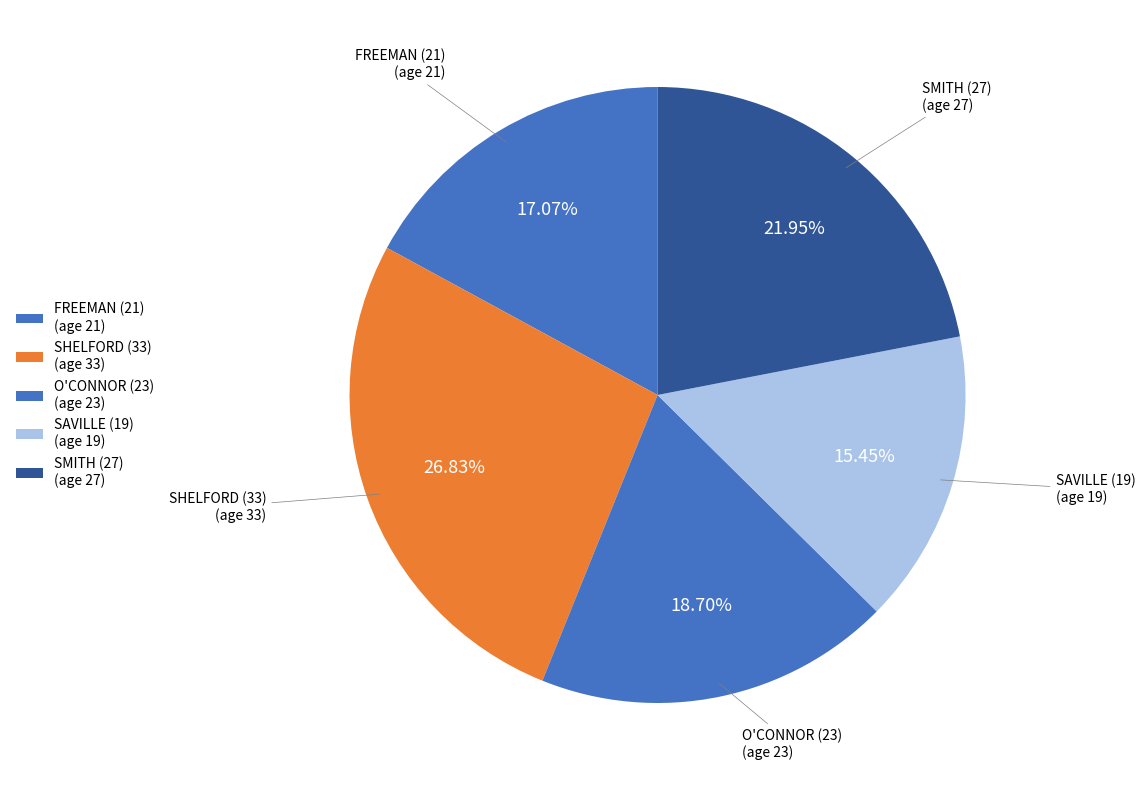

To the nearest percent, what is the average slice percentage?

20%